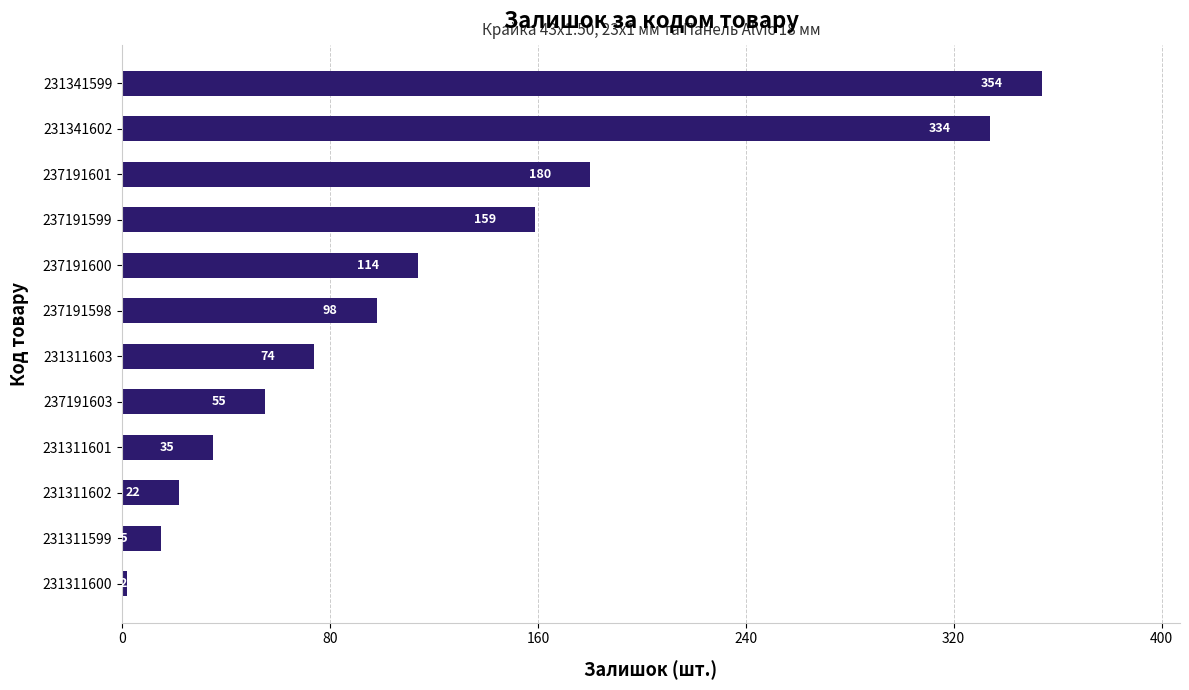

How many series are shown in this chart?

1